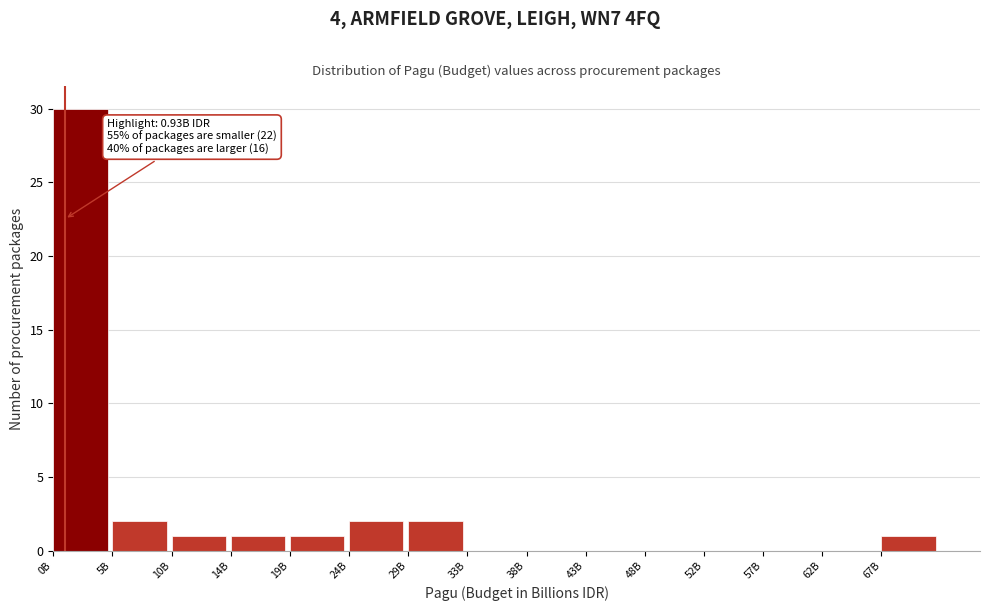

Reading left to right, extract all data points from this chart.

0B=30	5B=2	10B=1	14B=1	19B=1	24B=2	29B=2	33B=0	38B=0	43B=0	48B=0	52B=0	57B=0	62B=0	67B=1